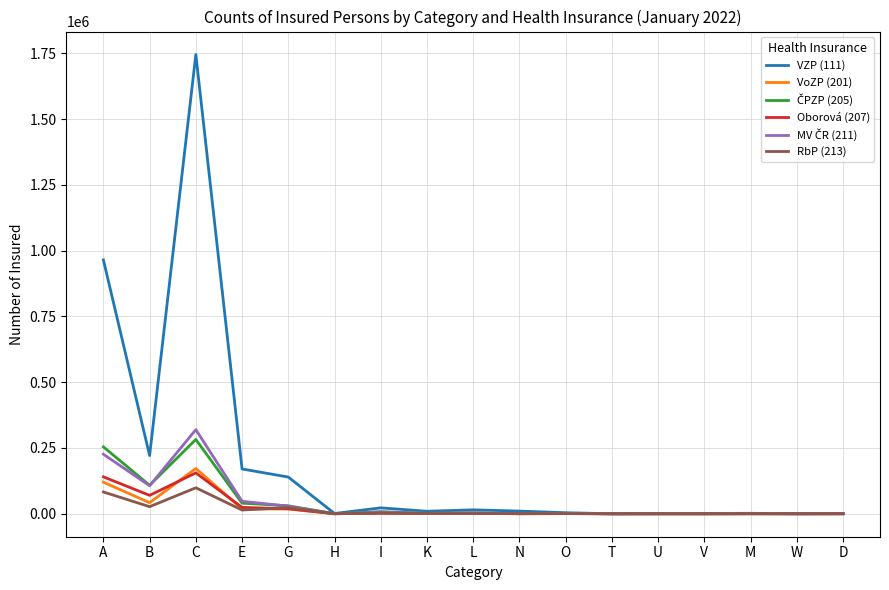

Is the value of VoZP (201) at O greater than the value of VZP (111) at B?

No